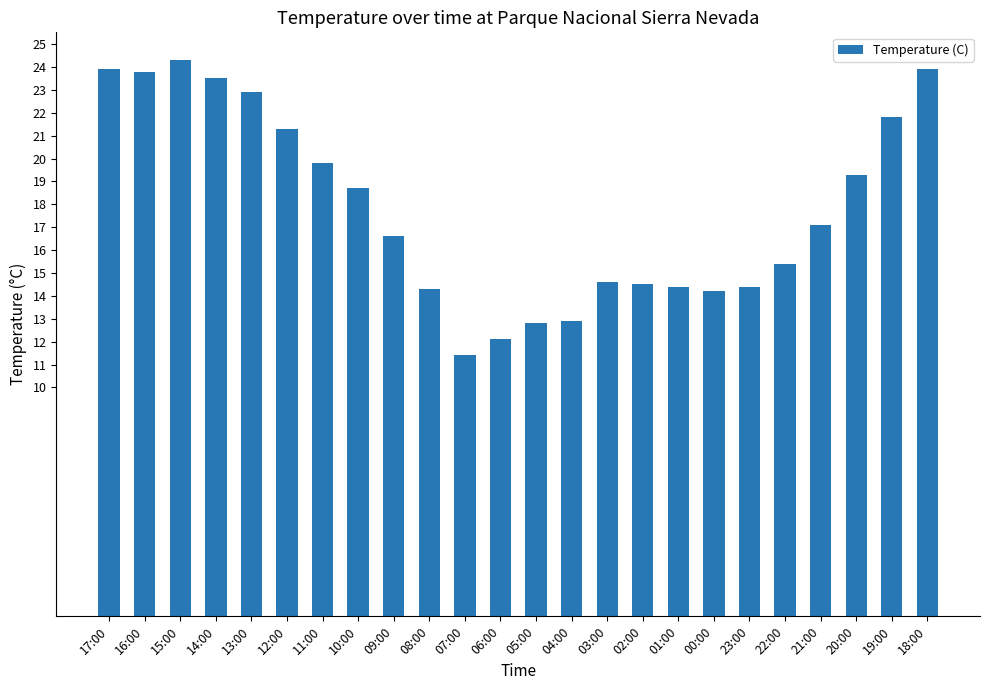

What is the maximum value shown in the chart?

24.3